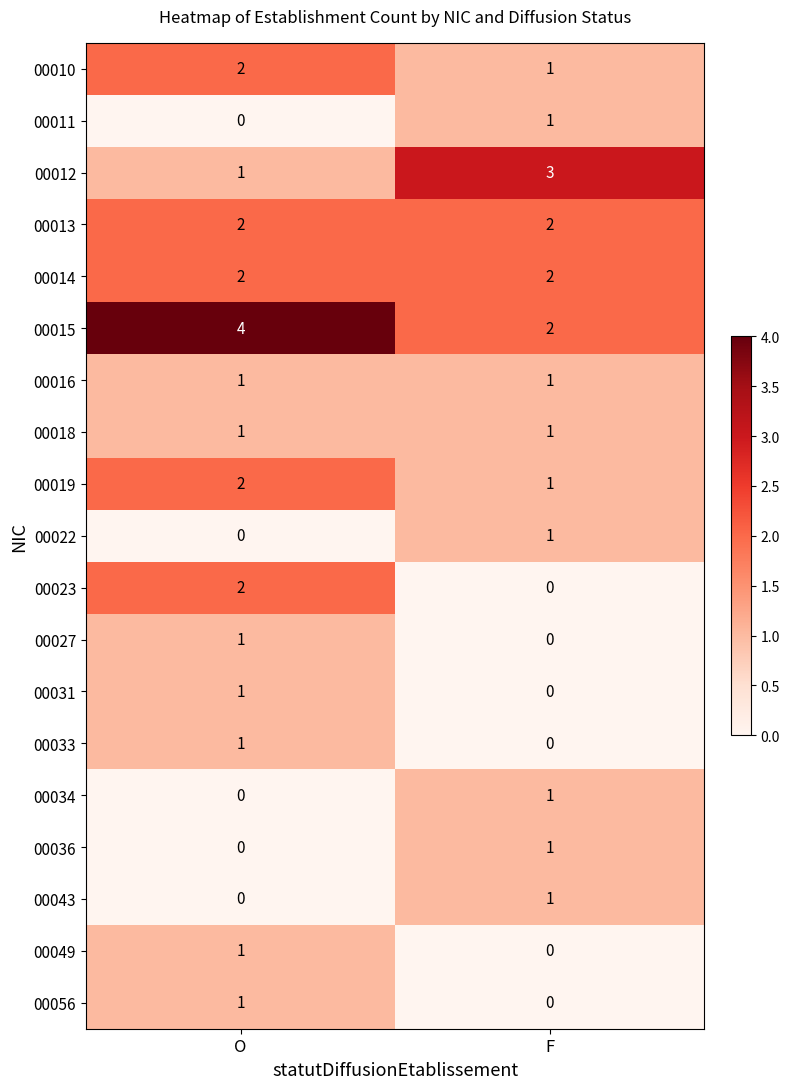

At how many categories does at least one series exceed 0?

2